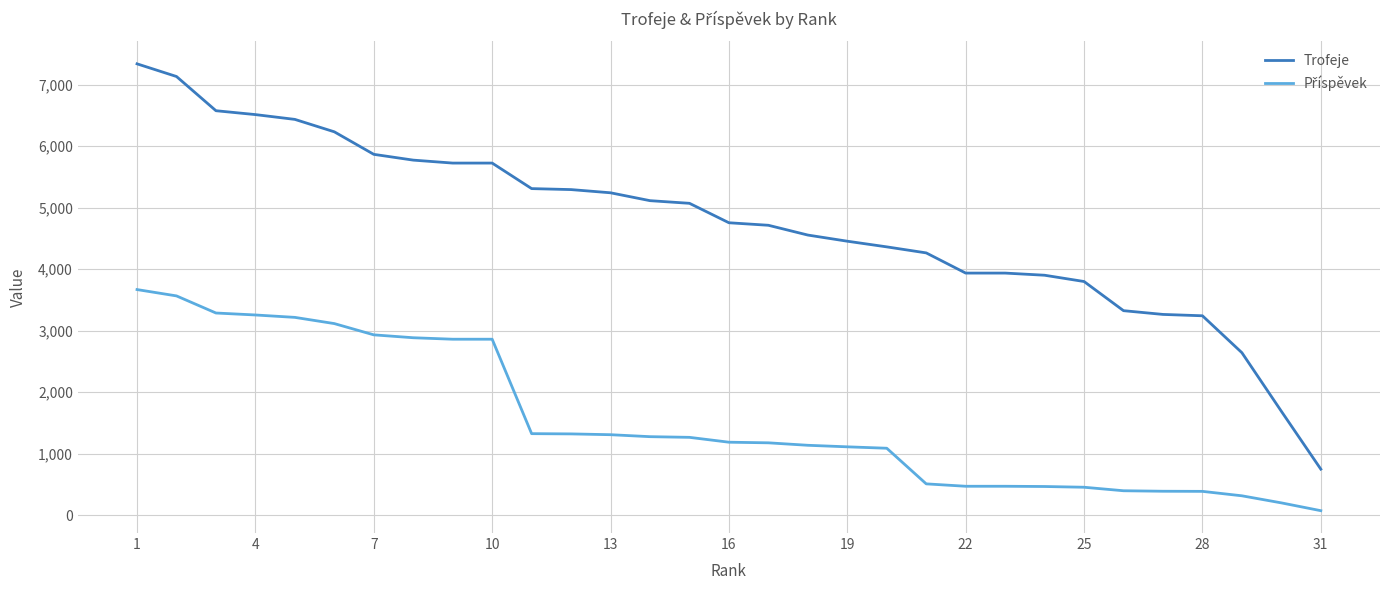

Which series has the largest total across all categories?

Trofeje